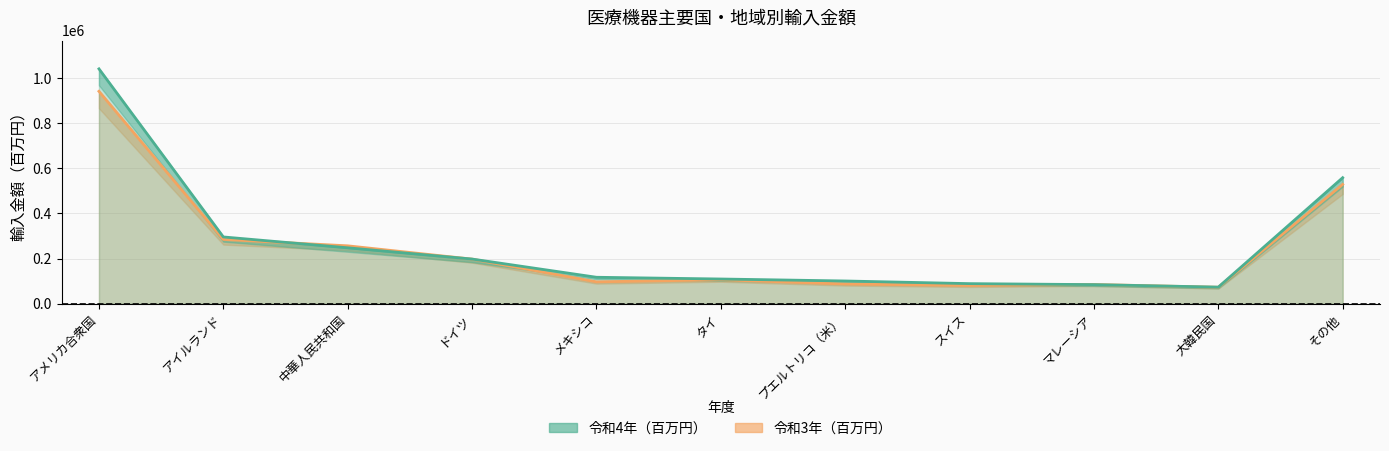

The 令和3年（百万円） series shows 147691 at メキシコ. True or false?

False